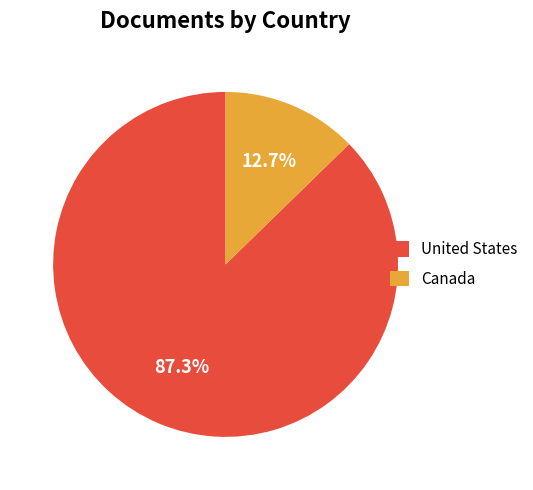

Rank the categories by value from lowest to highest.

Canada, United States